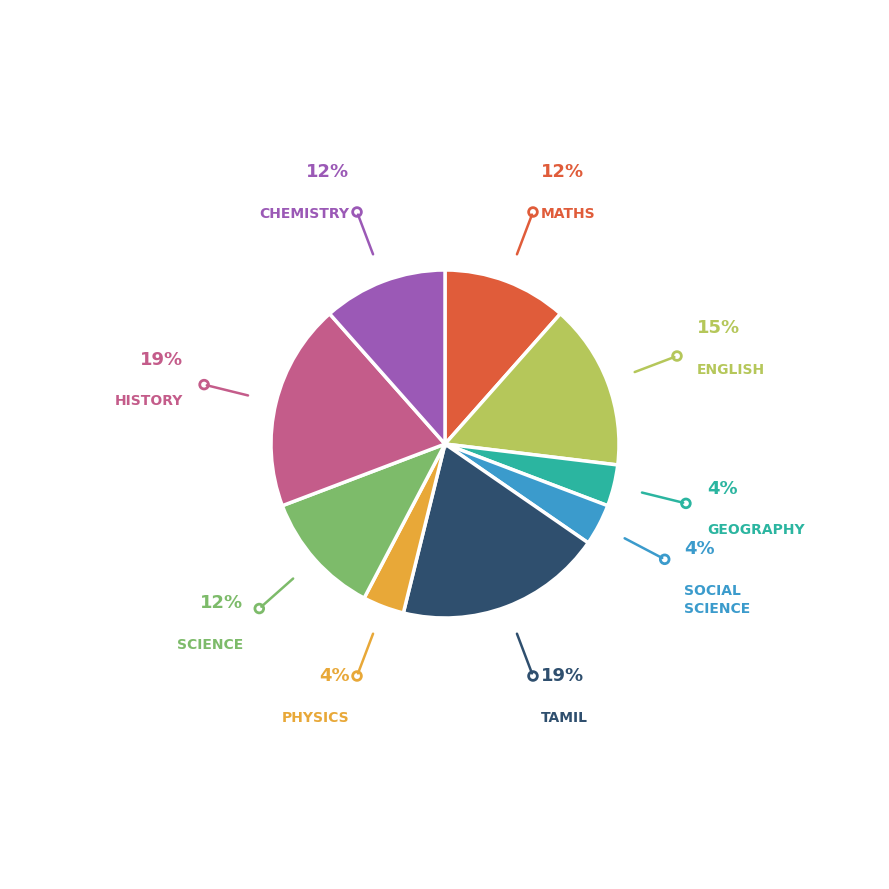

Is there any slice that represents more than half of the pie?

No